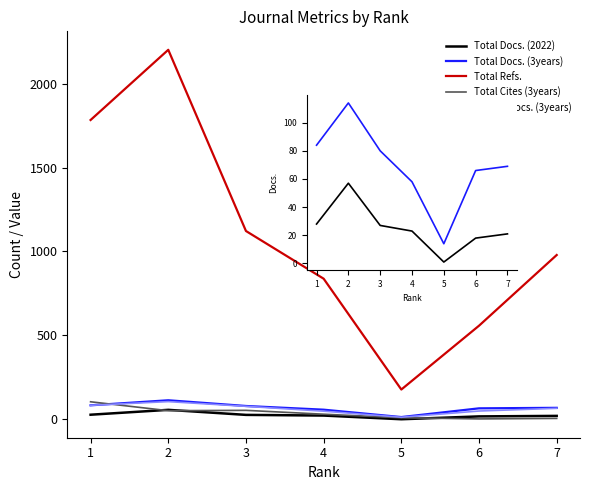

At which category is the sum across all series the highest?

2